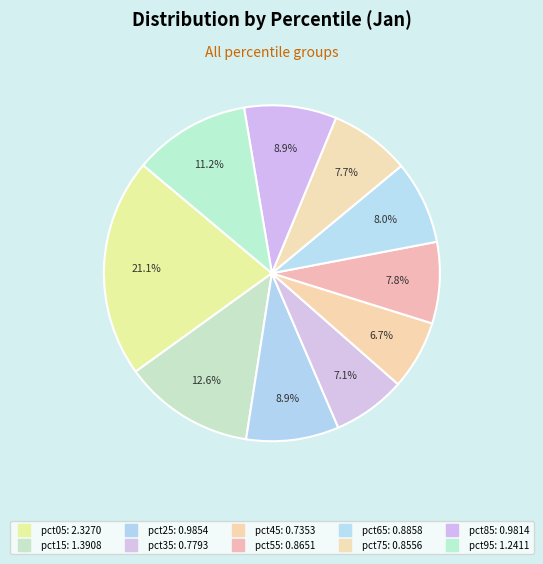

How many slices are in this pie chart?

10